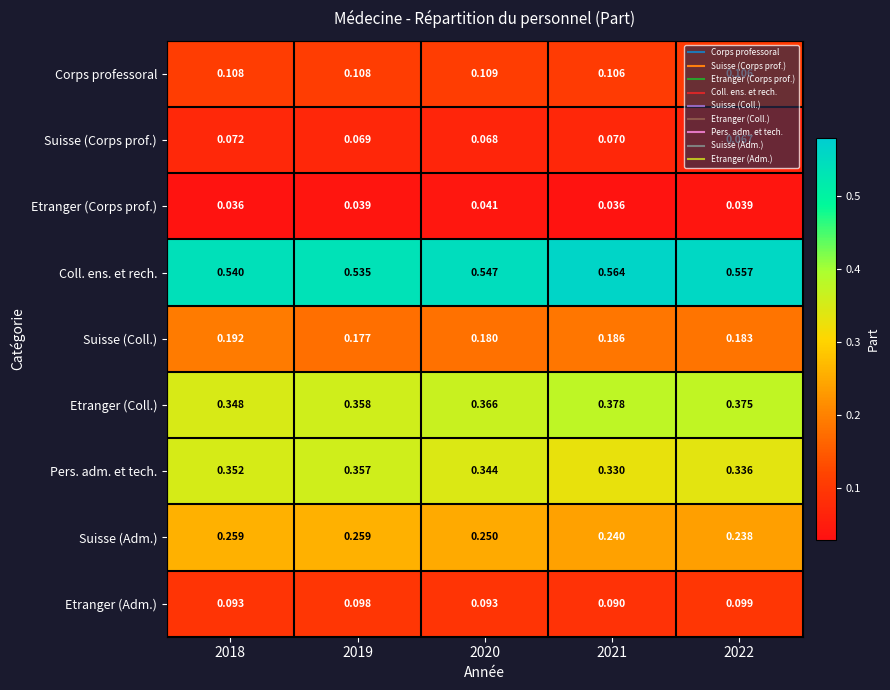

Rank the series at 2022 from lowest to highest value.

Etranger (Corps prof.), Suisse (Corps prof.), Etranger (Adm.), Corps professoral, Suisse (Coll.), Suisse (Adm.), Pers. adm. et tech., Etranger (Coll.), Coll. ens. et rech.